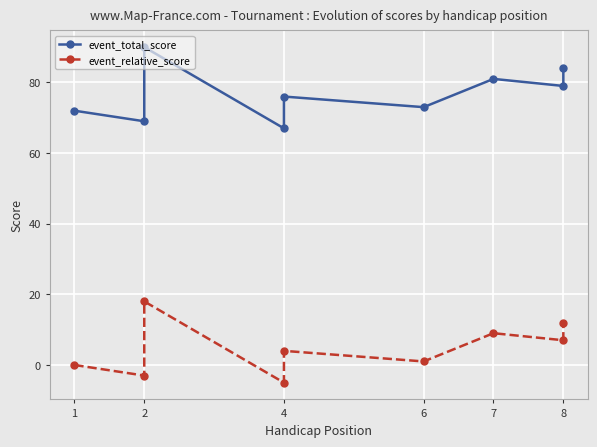

Which series has the largest range (max minus min)?

event_total_score